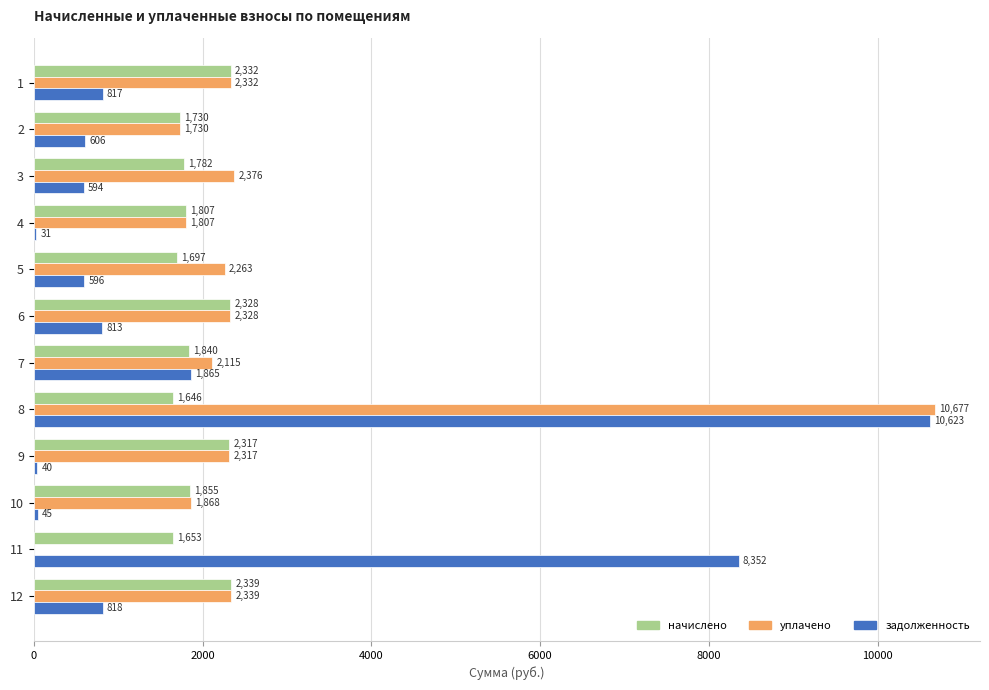

Is the value of уплачено at 7 greater than the value of начислено at 7?

Yes